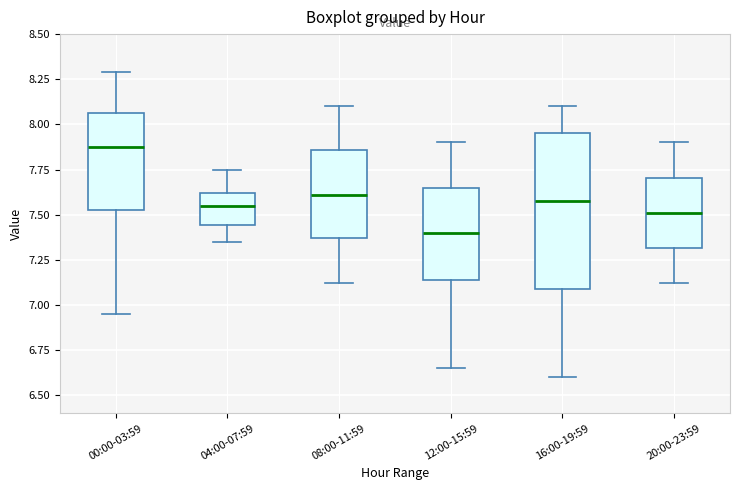

Where does the lower whisker of the box for 04:00-07:59 end on the y-axis? The values are not printed on the chart, so give them approximately, as read against the axis.

7.35